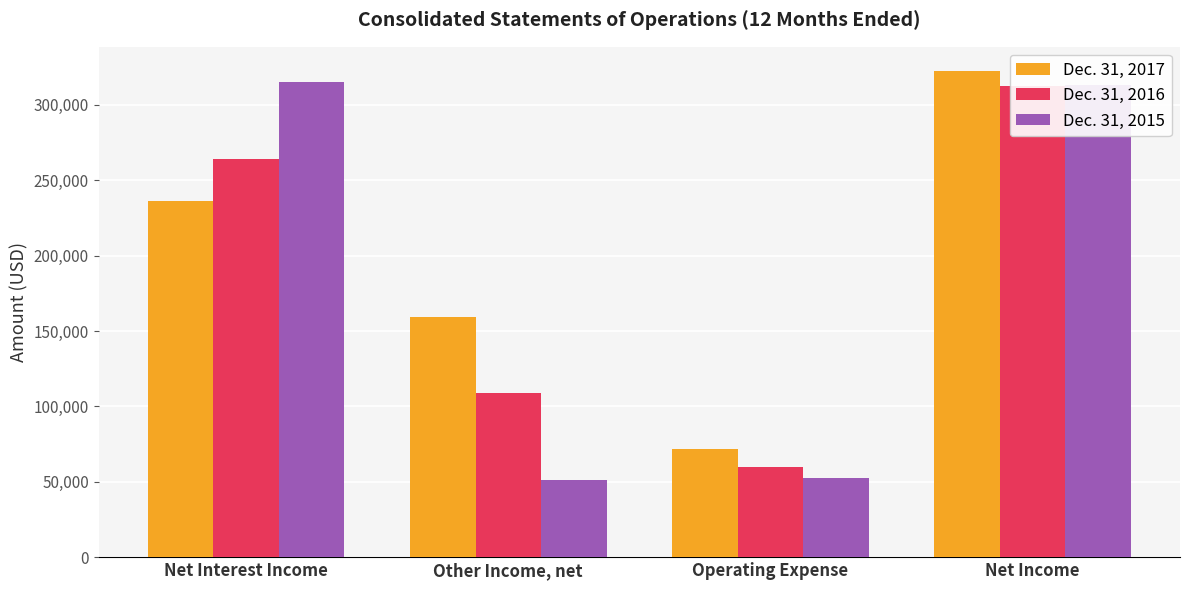

Is the value of Dec. 31, 2017 at Operating Expense greater than the value of Dec. 31, 2015 at Other Income, net?

Yes